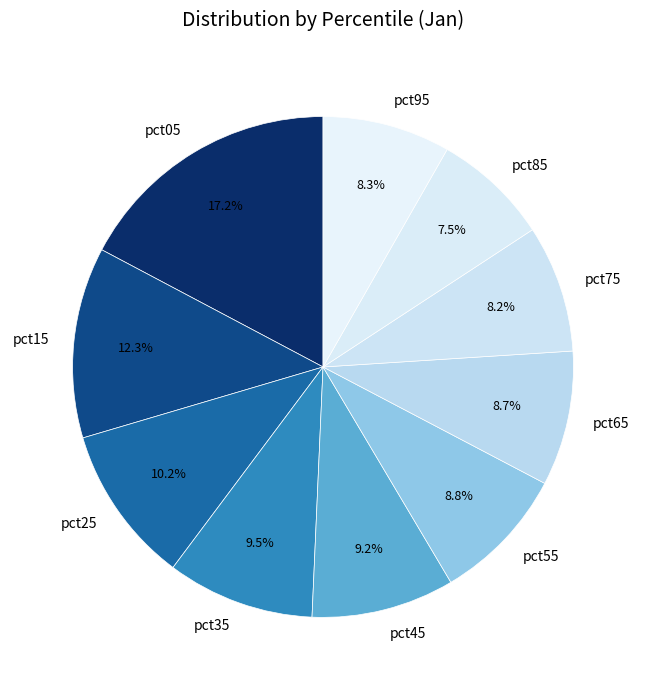

Does pct15 represent more than half of the total?

No